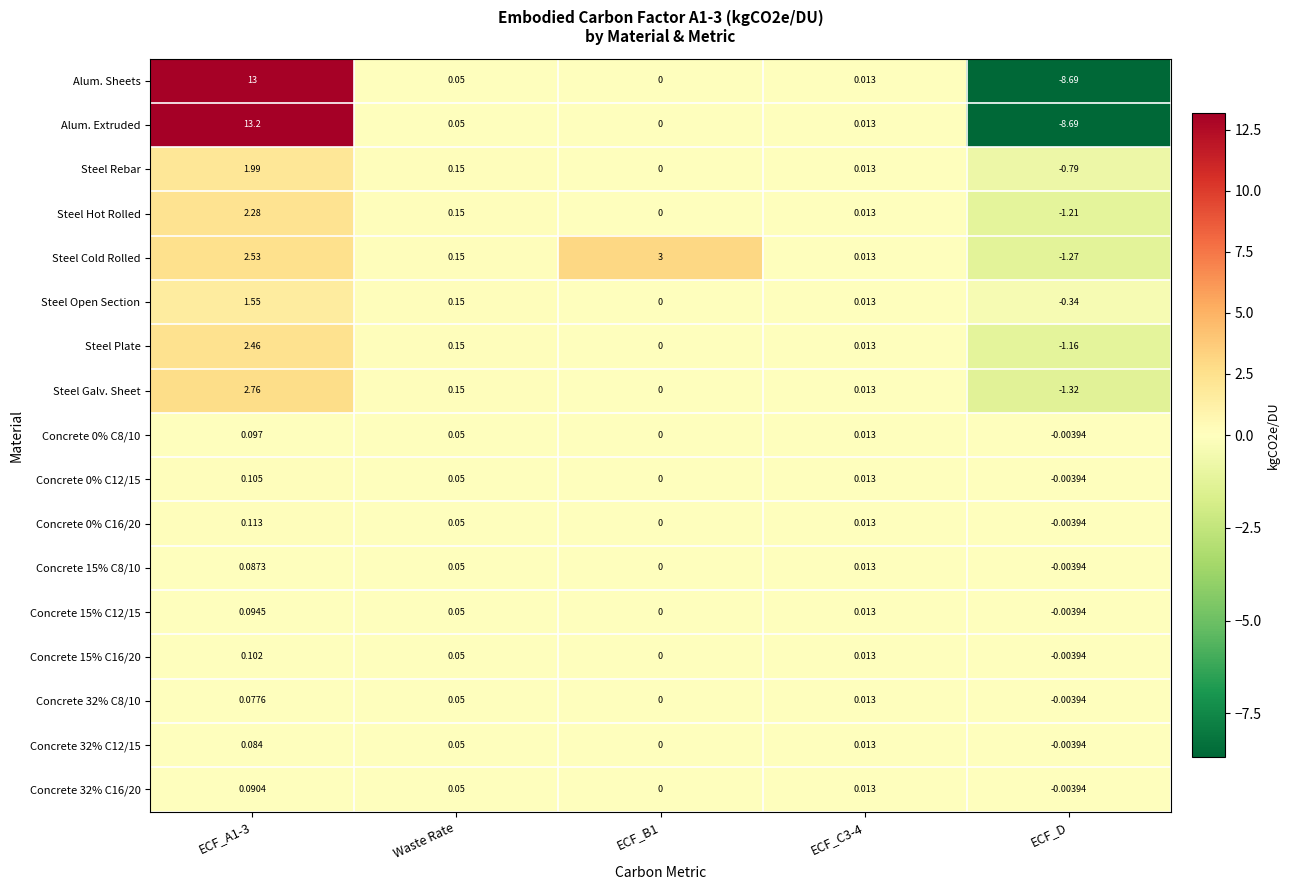

Which series has the largest range (max minus min)?

Alum. Extruded